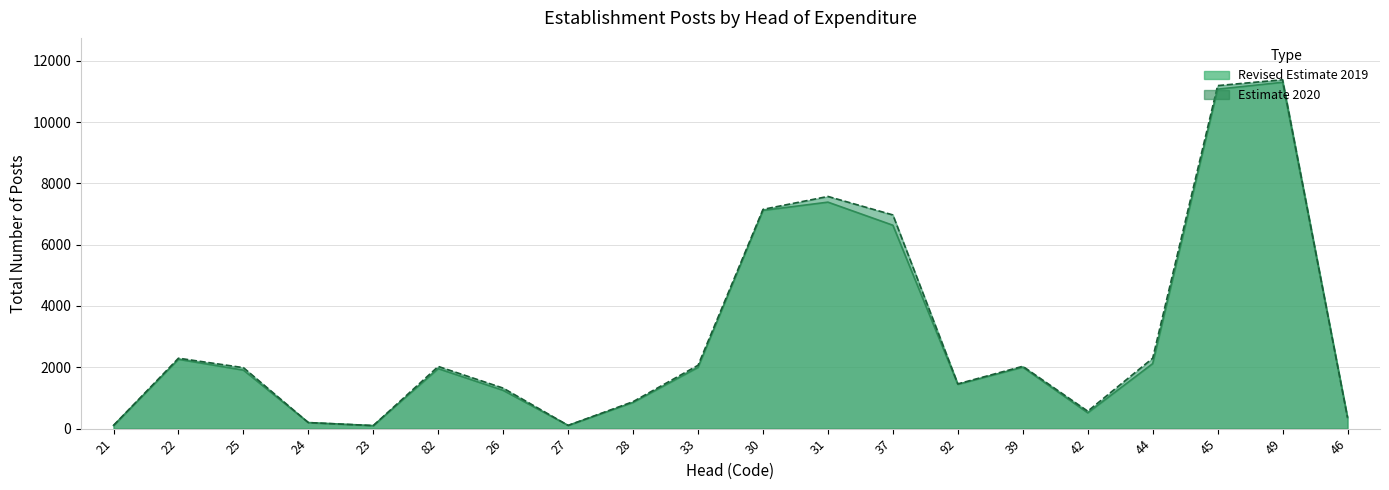

Rank the series by their average value, from highest to lowest.

Estimate 2020, Revised Estimate 2019